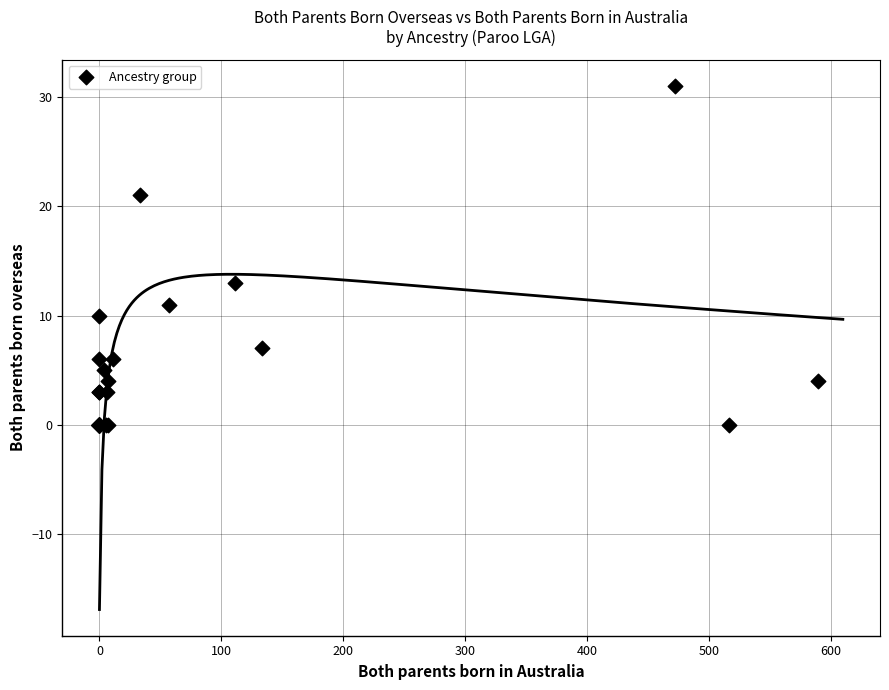

What Y value in the scatter plot is closest to 15?

13